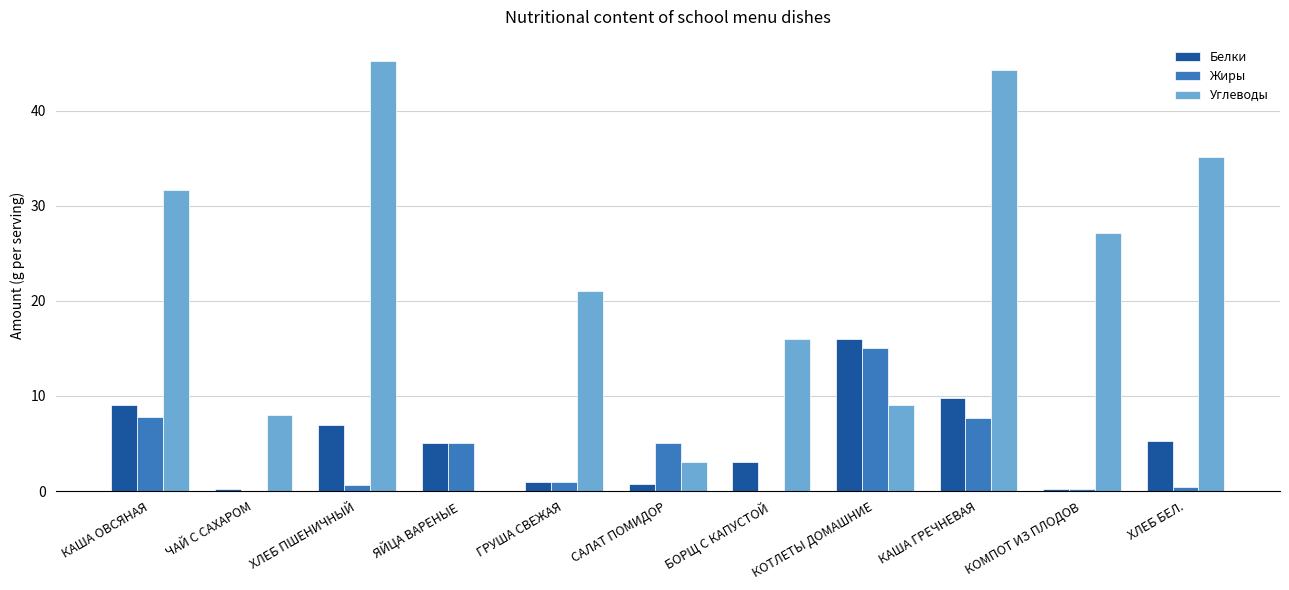

Is the value of Белки at КОМПОТ ИЗ ПЛОДОВ greater than the value of Жиры at ХЛЕБ ПШЕНИЧНЫЙ?

No